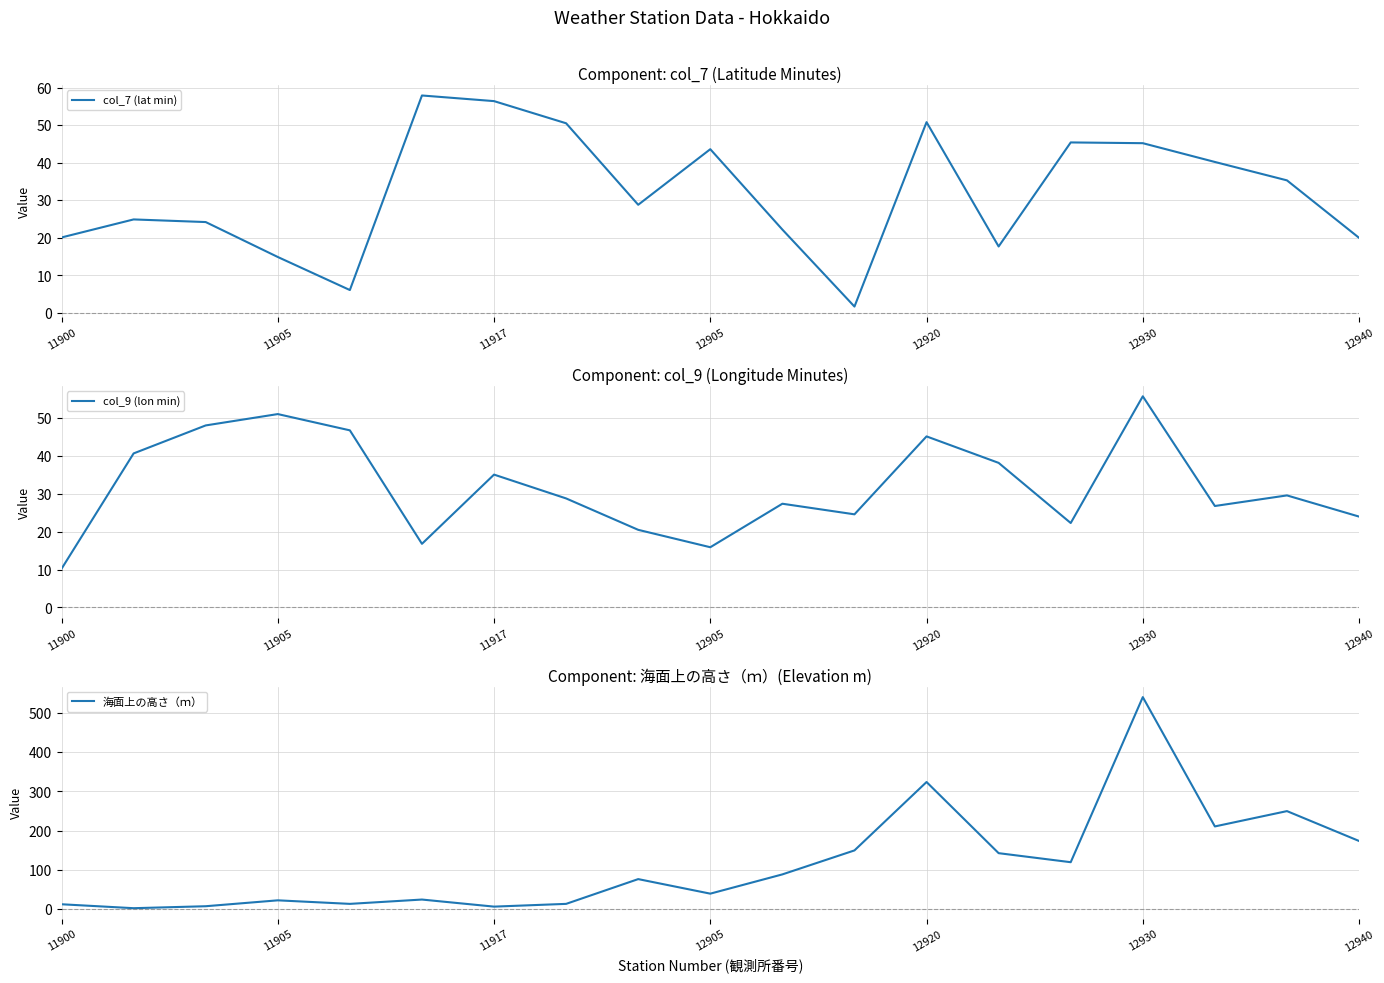

The 海面上の高さ（ｍ） series shows 5.8 at 12920. True or false?

False